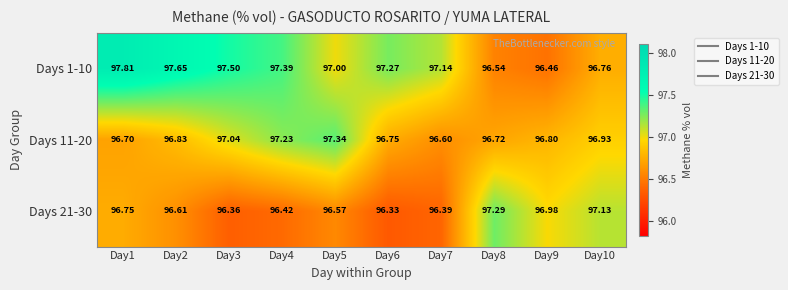

Is the value of Days 1-10 at Day4 greater than the value of Days 11-20 at Day7?

Yes